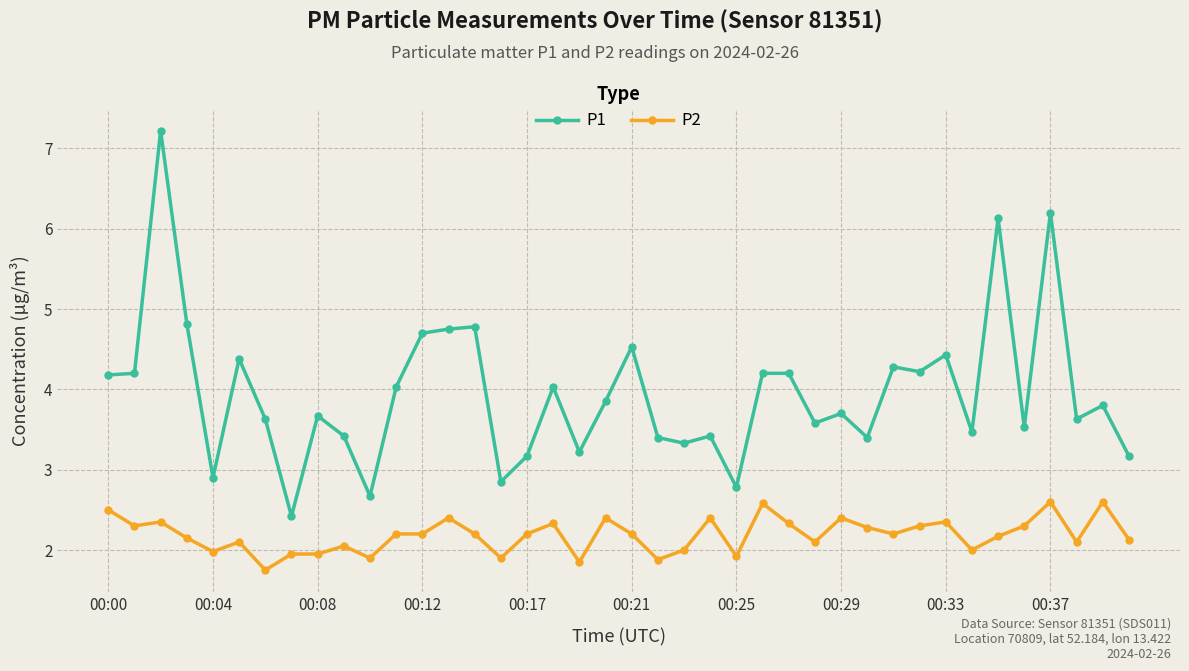

What is the smallest value displayed?

1.8